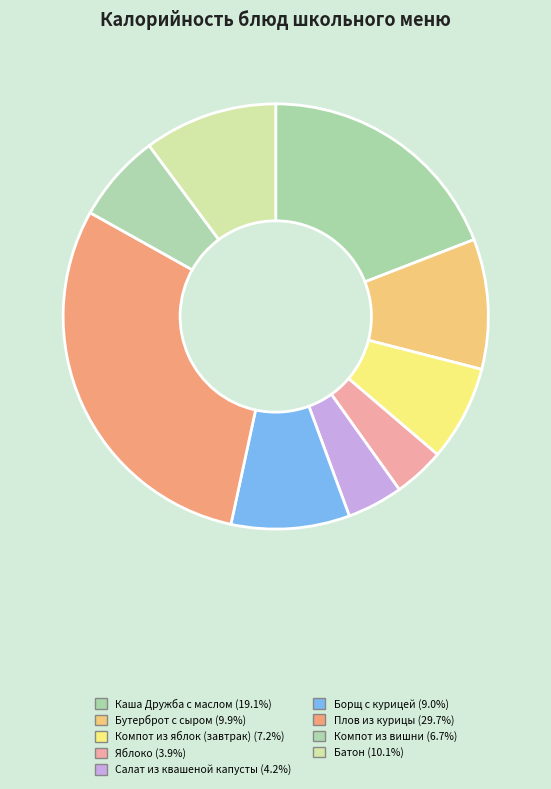

Combined, do Компот из вишни and Батон account for over 50%?

No